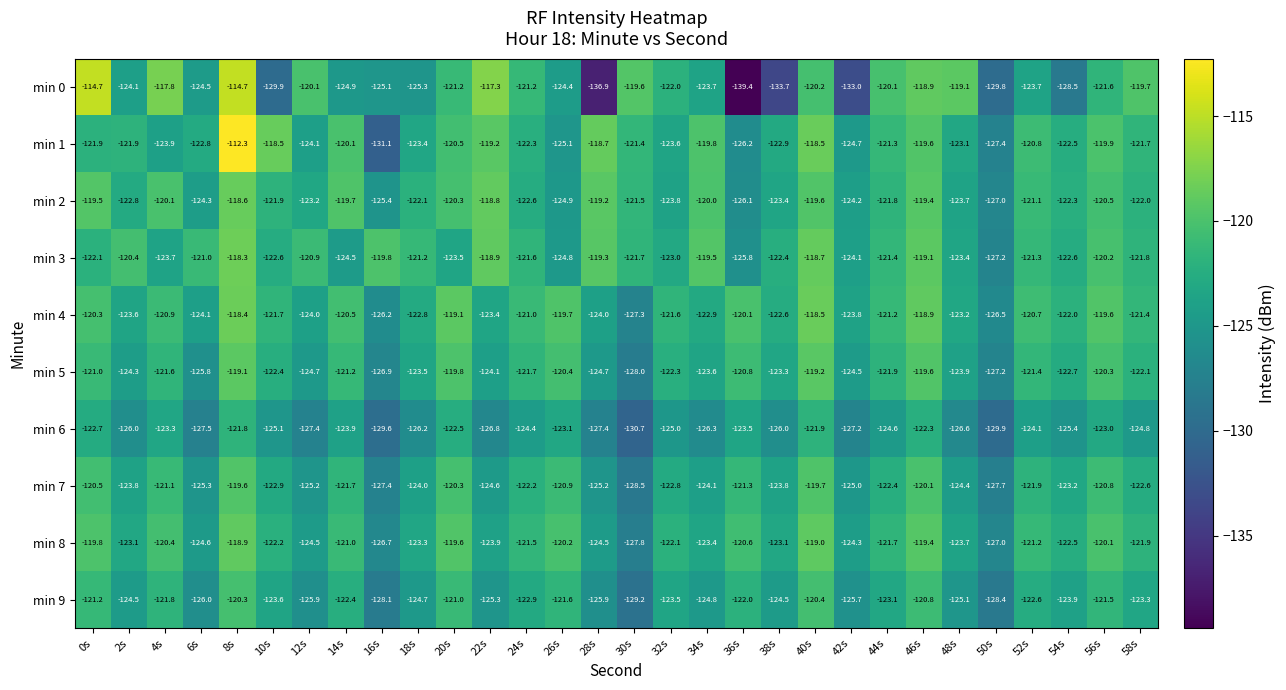

What is the greatest value displayed?

-112.3